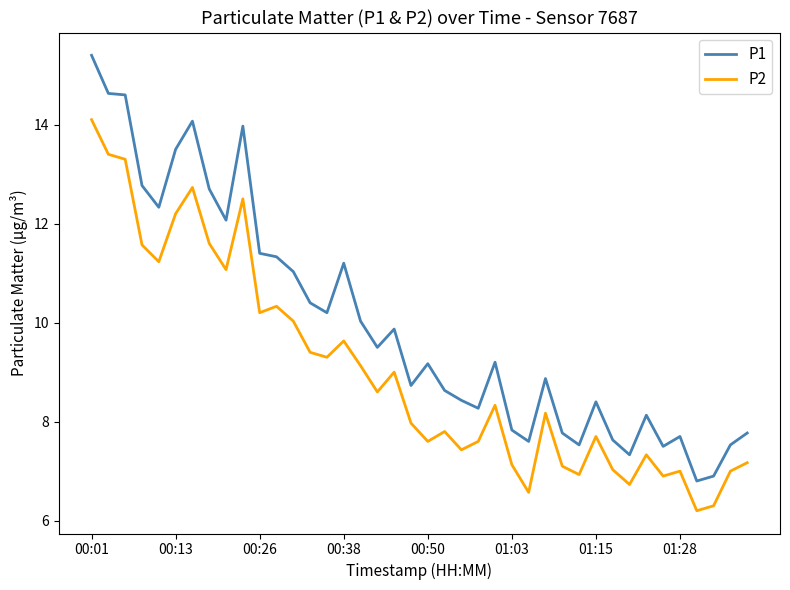

Which series has the largest total across all categories?

P1